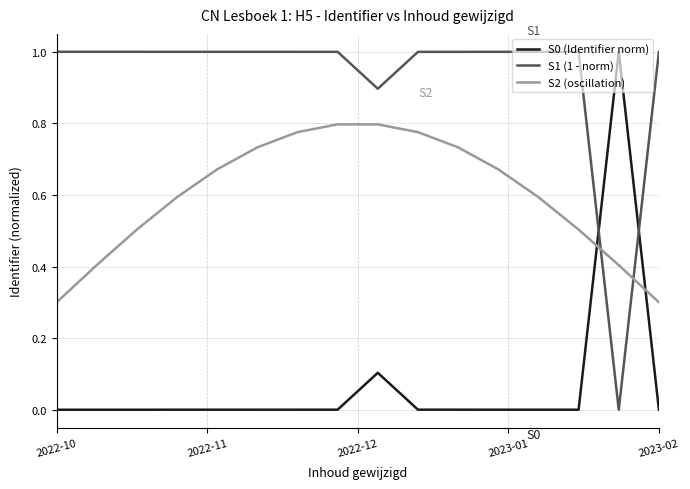

After their last crossing, which series has the higher values: S2 (oscillation) or S0 (Identifier norm)?

S2 (oscillation)